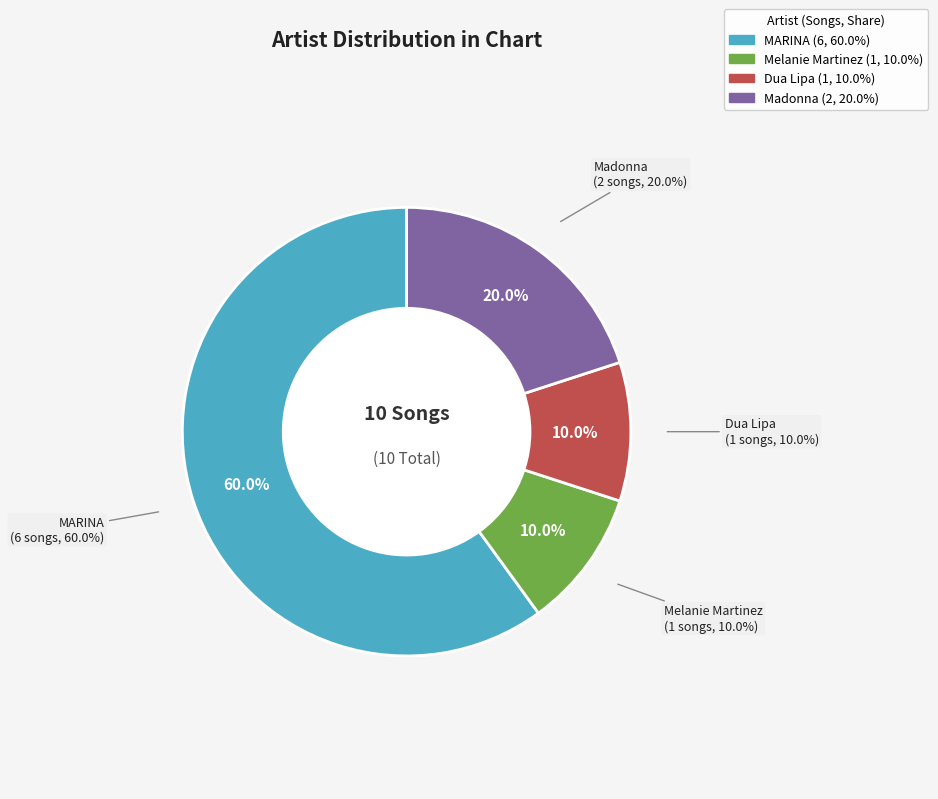

What is the smallest slice in the pie chart?

Melanie Martinez